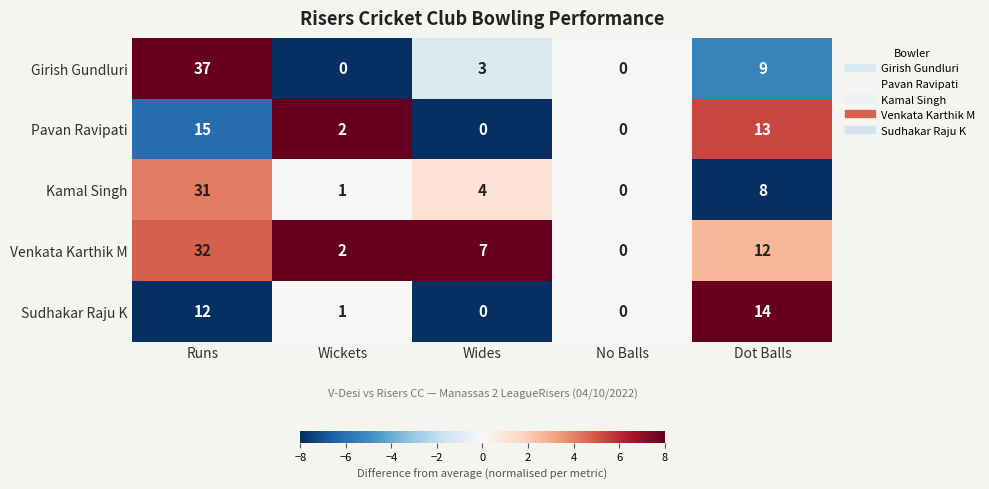

At which label does Kamal Singh reach its peak?

Runs